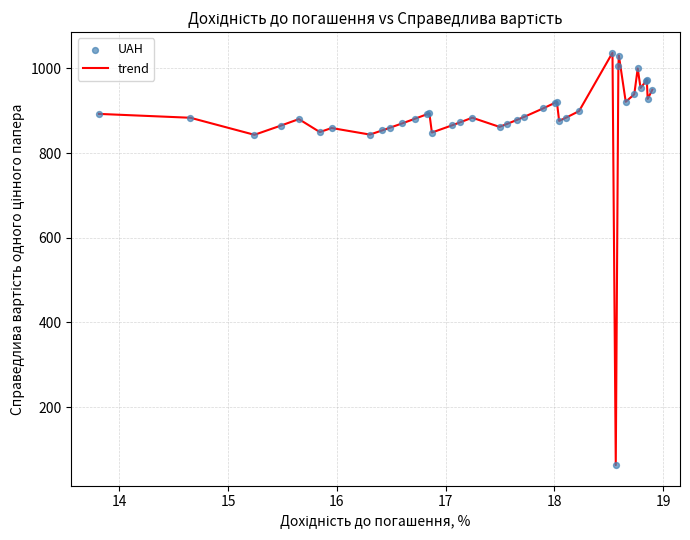

What is the smallest value displayed?

63.2